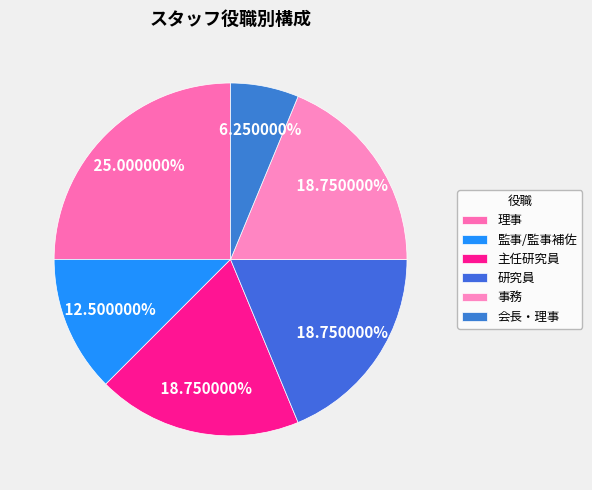

True or false: 理事 accounts for 25% of the total.

True